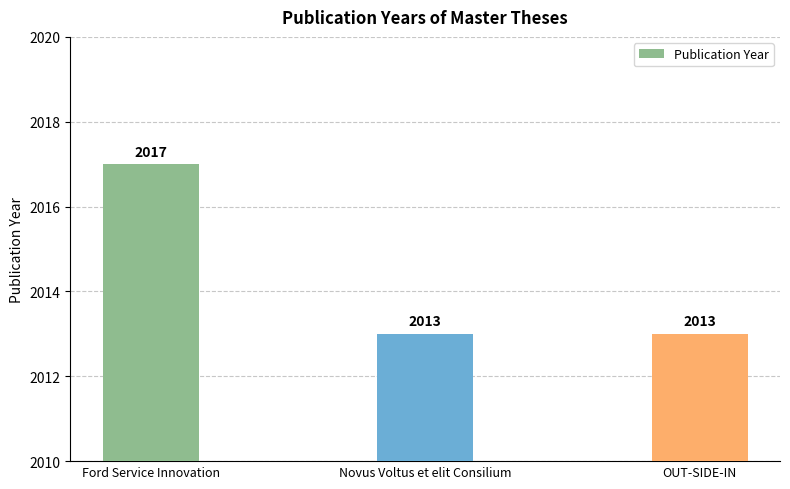

What is the ratio of the value at Novus Voltus et elit Consilium to the value at Ford Service Innovation?

1.0